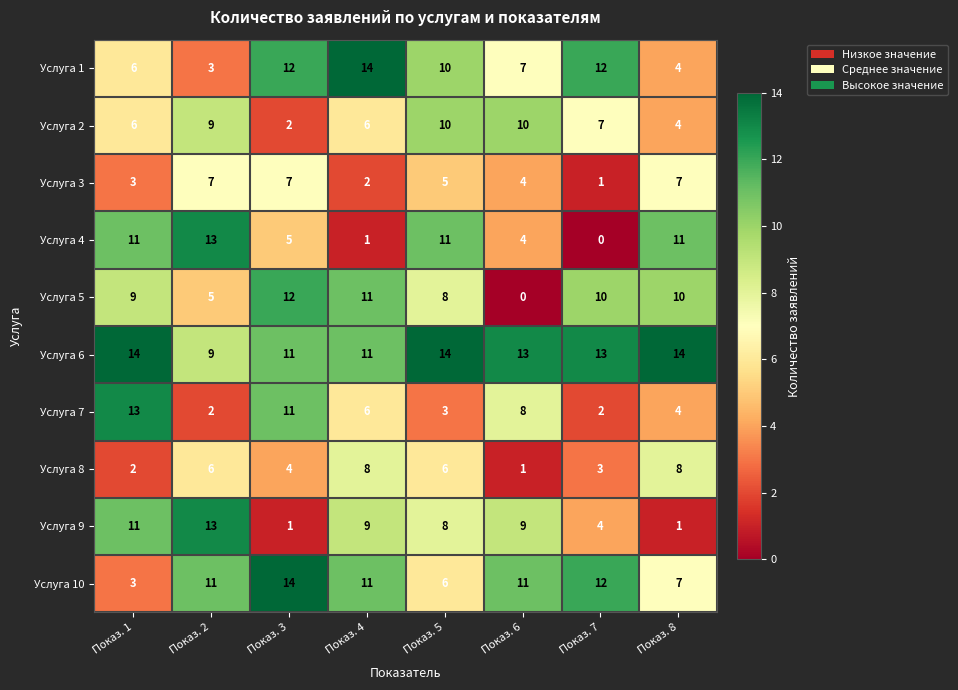

What is the spread (max minus min) of values at Показ. 2?

11